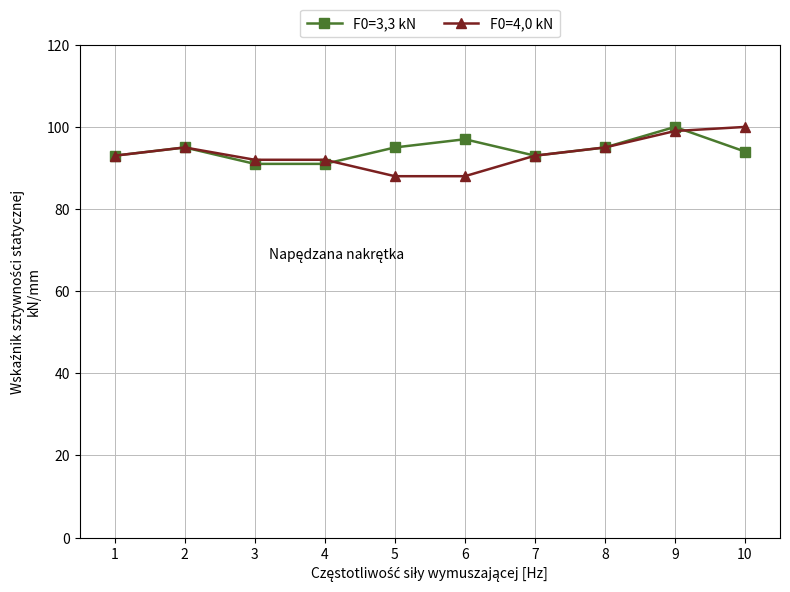

Between 5 and 10, which series saw the biggest shift?

F0=4,0 kN